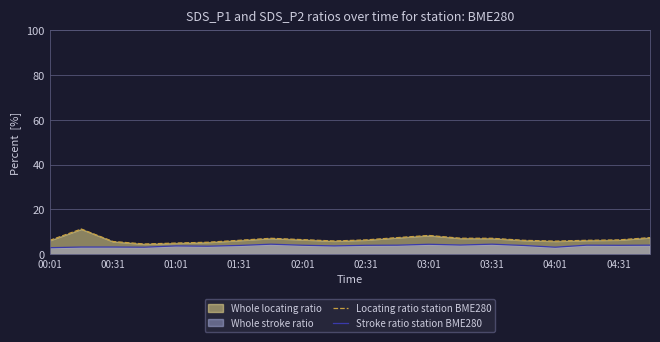

What is the average value of the Locating ratio station BME280 series?

6.6